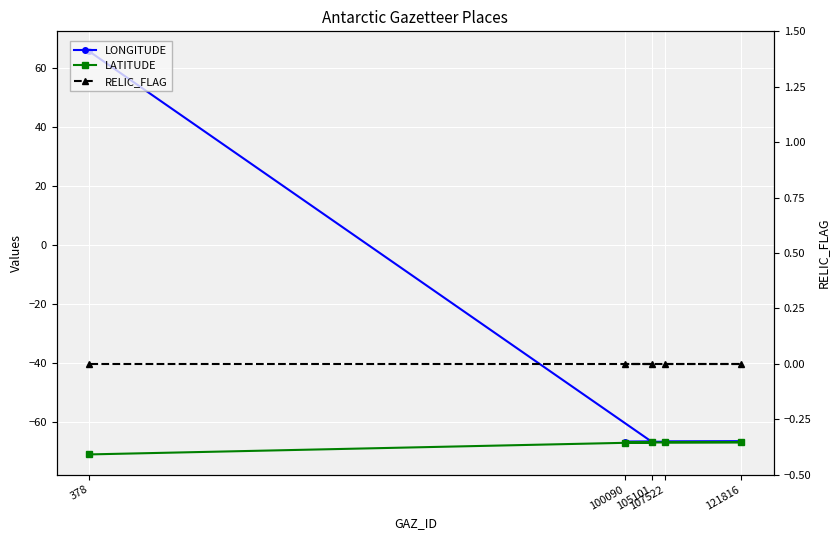

True or false: RELIC_FLAG and LATITUDE intersect in this chart.

False